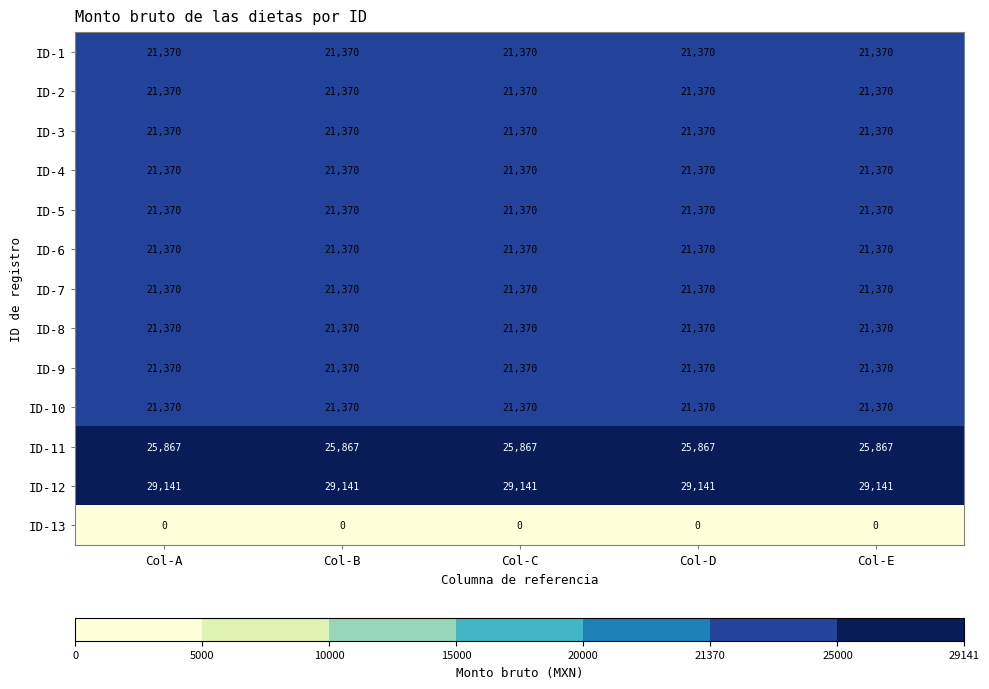

What is the total value across all series at Col-D?

268708